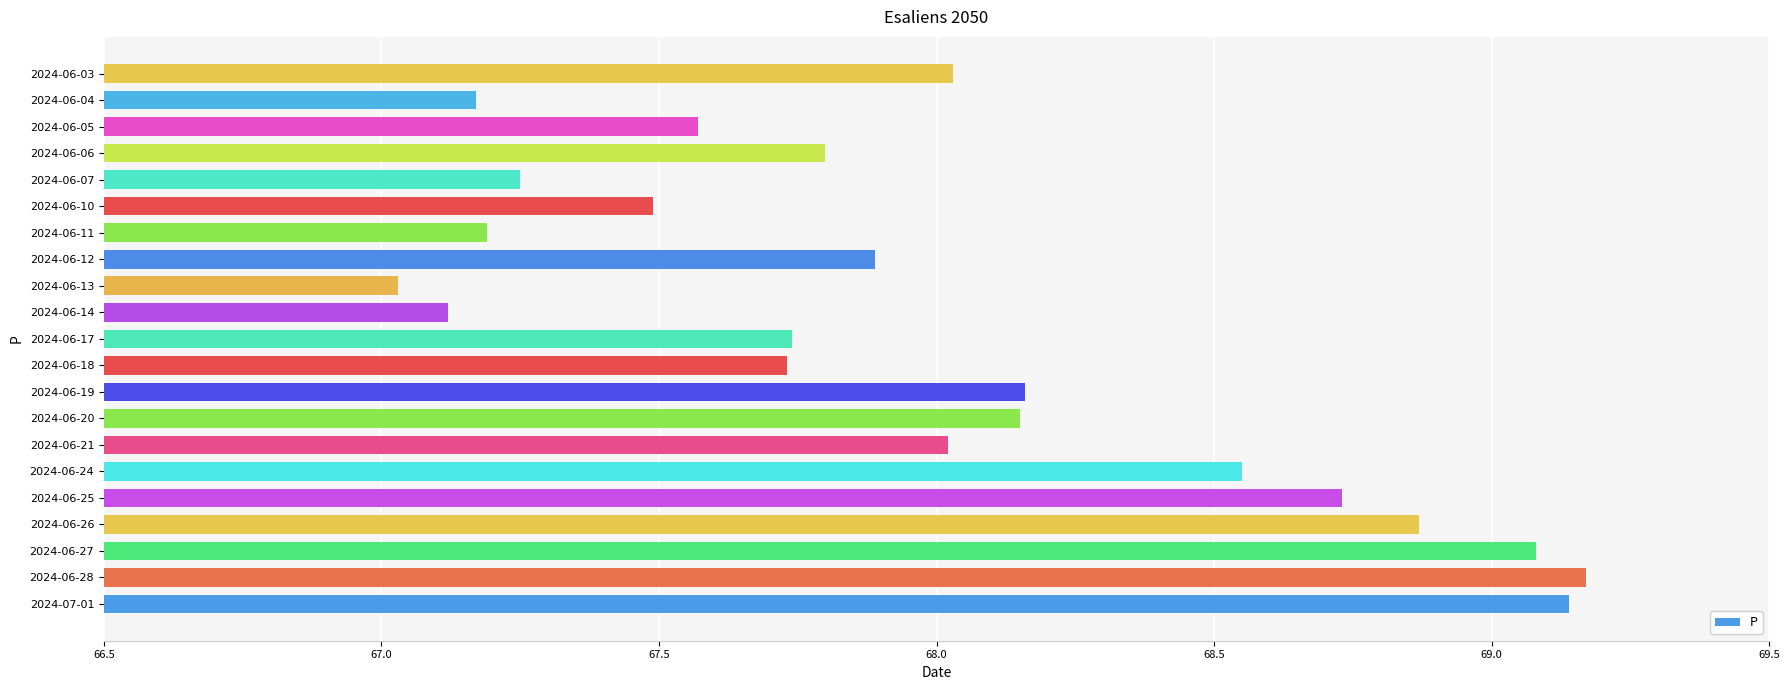

Count the number of categories in the chart.

21